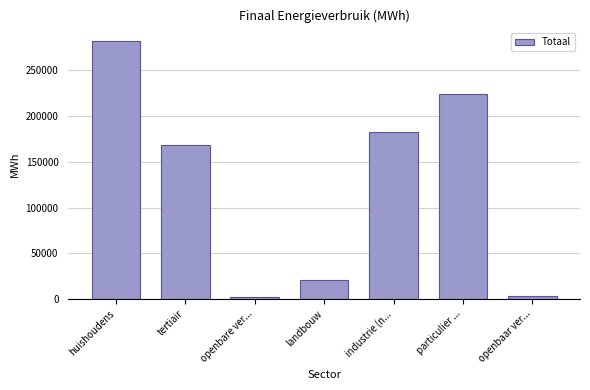

Where is the data nearest to the value 142040?

tertiair